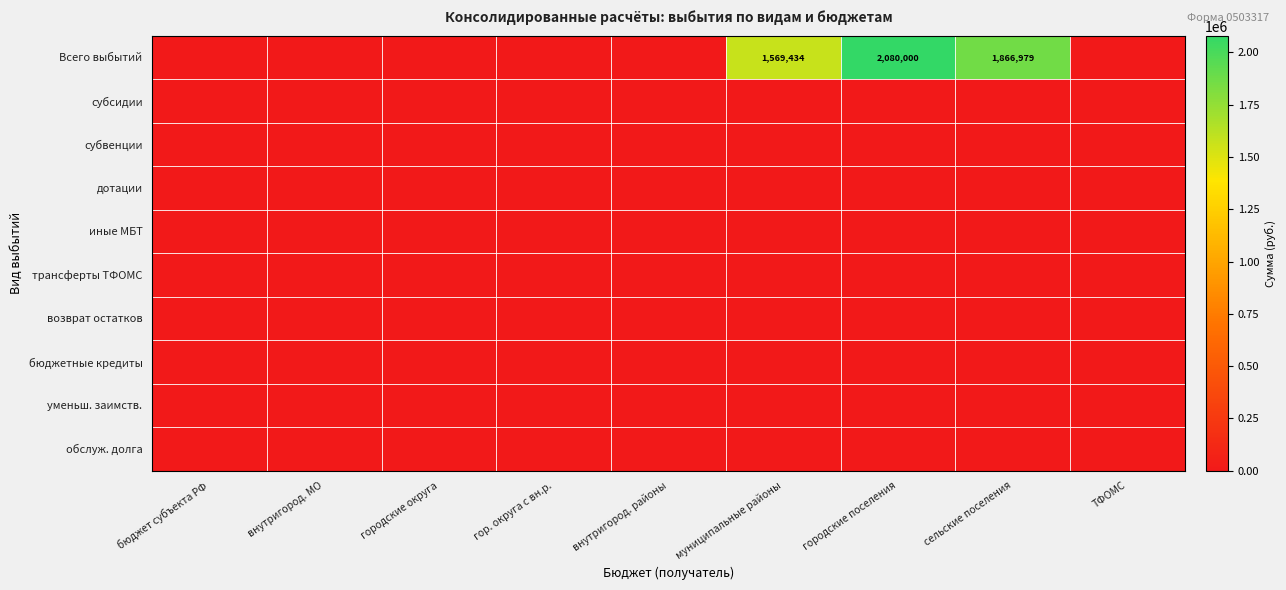

At which label does бюджетные кредиты reach its peak?

бюджет субъекта РФ